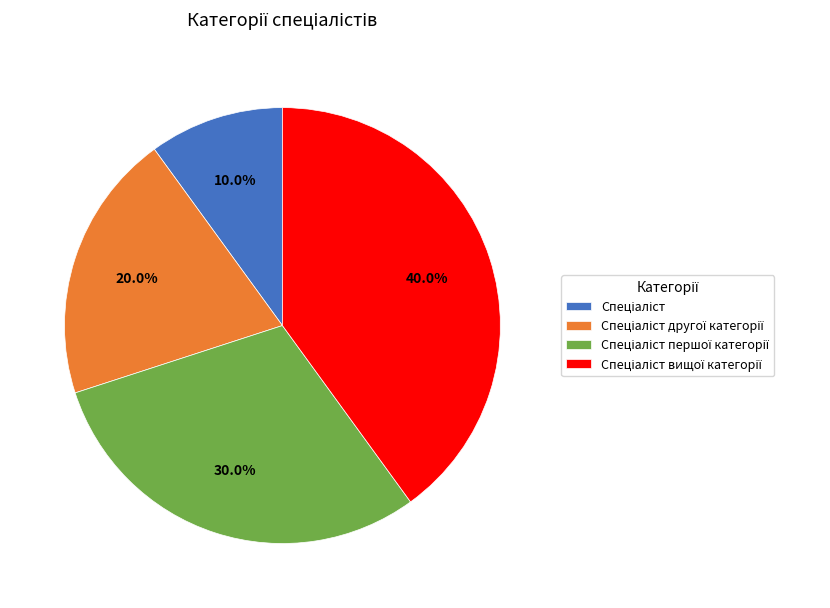

Is there any slice that represents more than half of the pie?

No